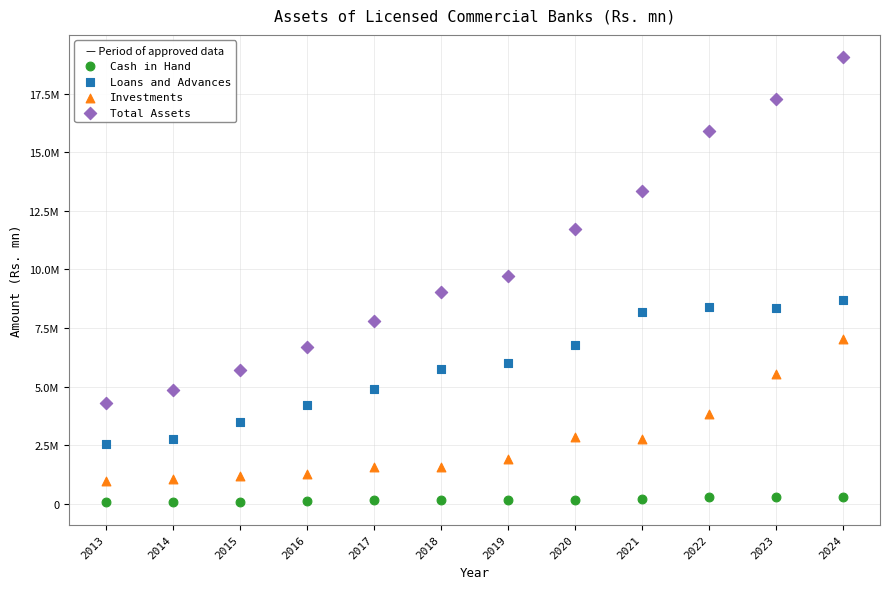

What are all the series names shown in the legend?

Cash in Hand, Loans and Advances, Investments, Total Assets